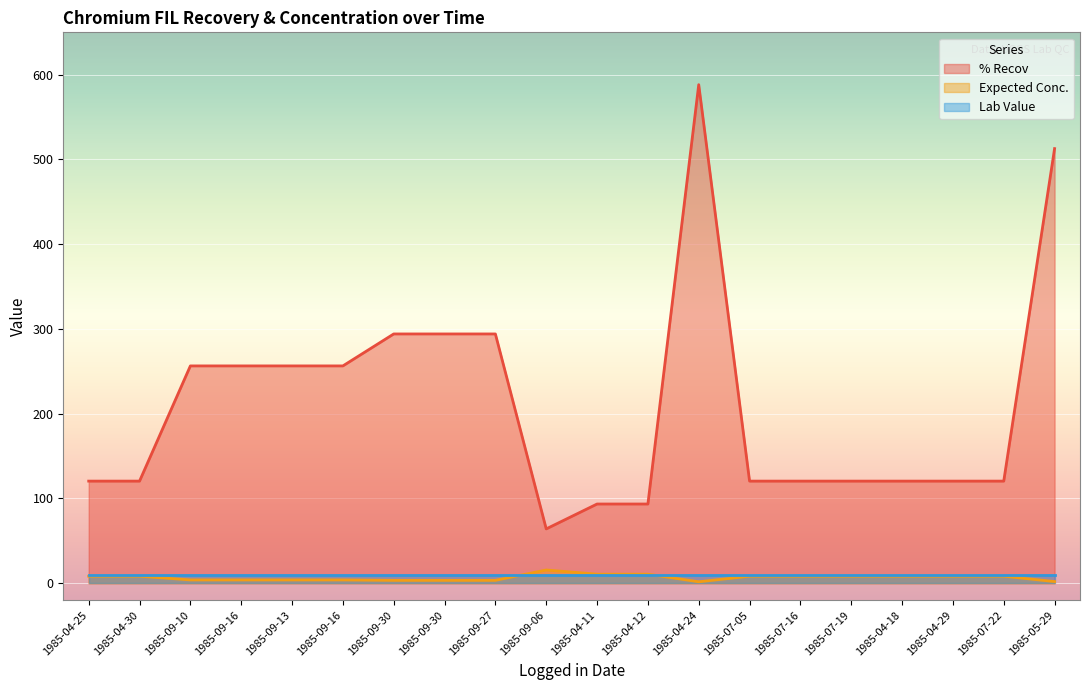

At which label is % Recov closest to 326?

1985-09-30